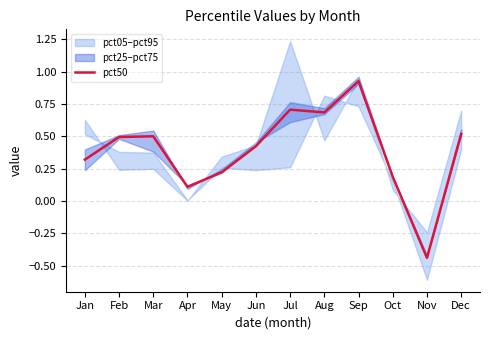

Reading left to right, list all the values displayed in this chart.

Jan=0.3	Feb=0.5	Mar=0.5	Apr=0.1	May=0.2	Jun=0.4	Jul=0.7	Aug=0.7	Sep=0.9	Oct=0.2	Nov=-0.4	Dec=0.5